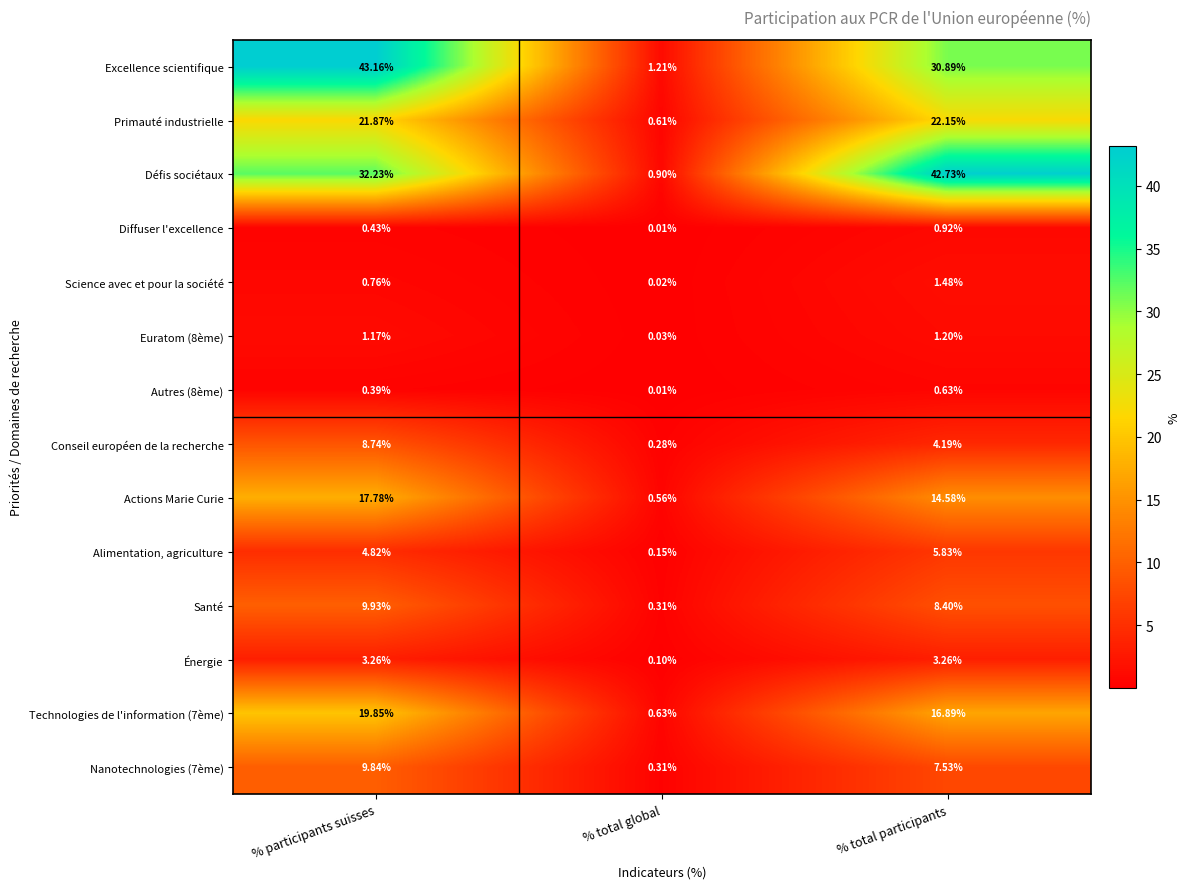

Where does the Actions Marie Curie series first go above 14?

% participants suisses